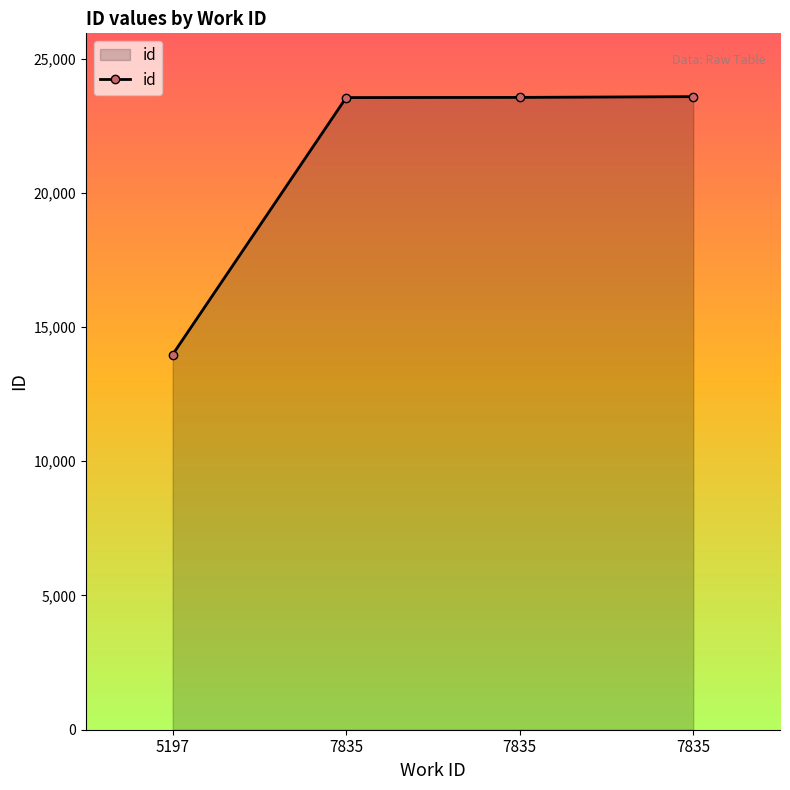

What is the value of the 2nd point from the left?

23546